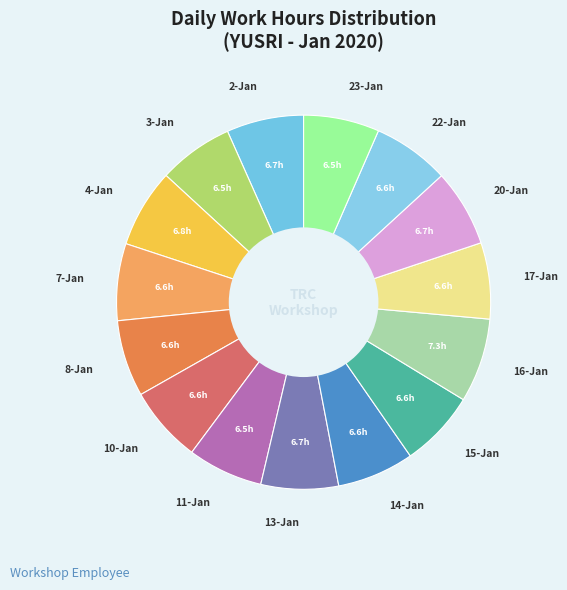

Is there any slice that represents more than half of the pie?

No